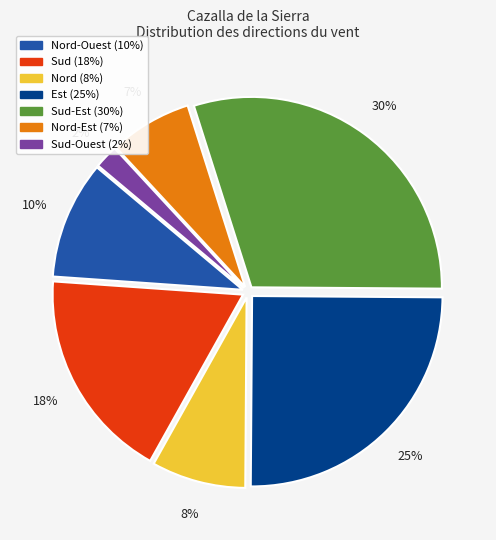

To the nearest percent, what is the average slice percentage?

14%